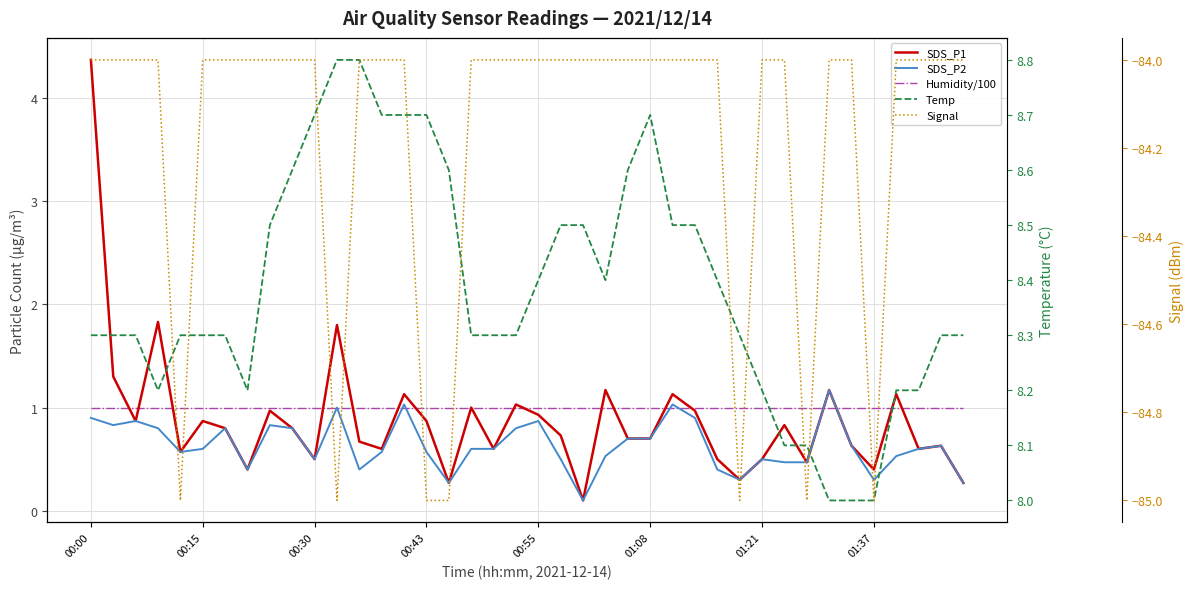

Is the value of SDS_P1 at 14 greater than the value of Signal at 27?

Yes